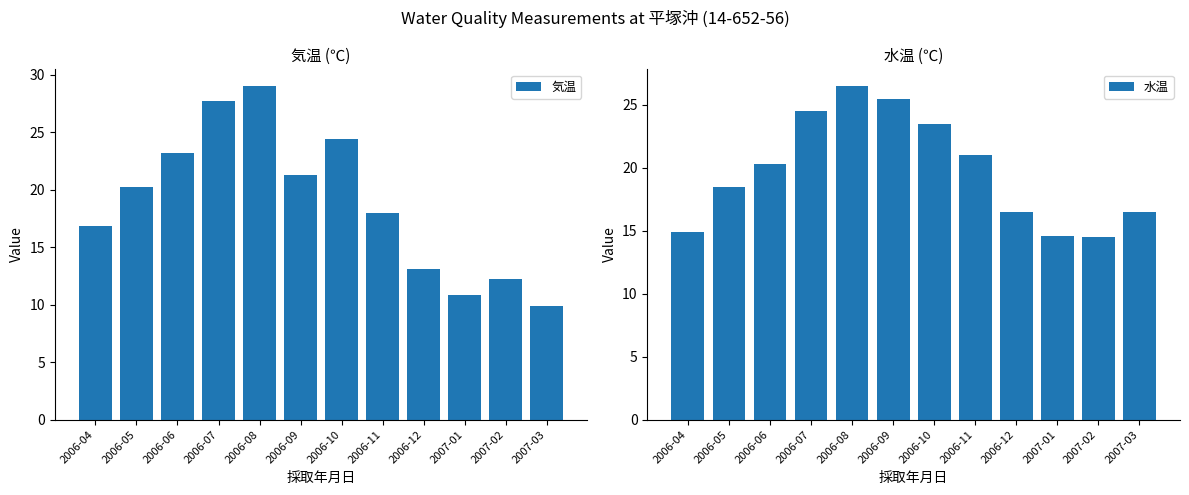

Where does the 水温 series first go above 20?

2006-06